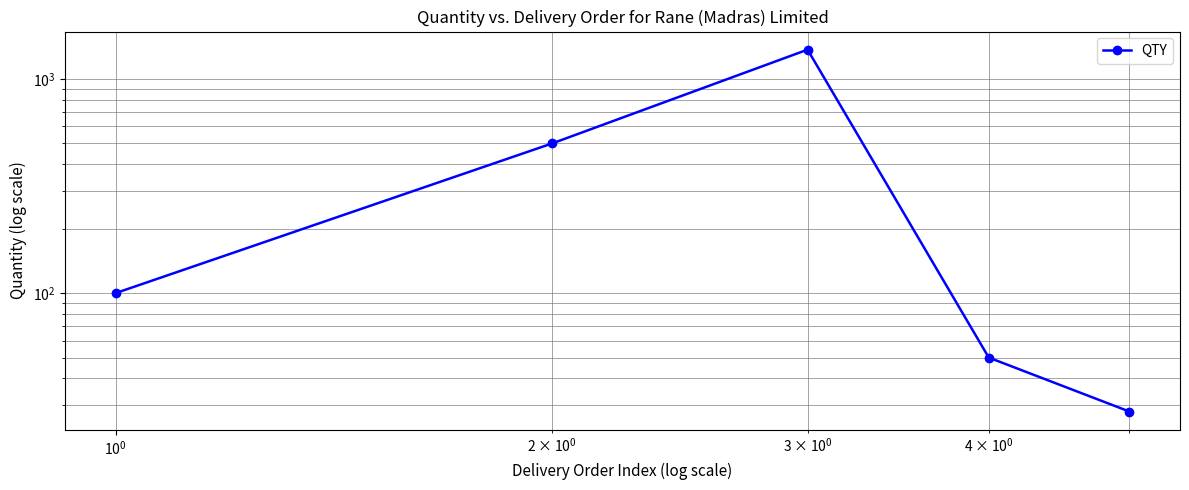

Reading left to right, what are all the values shown in this chart?

100	500	1370	50	28